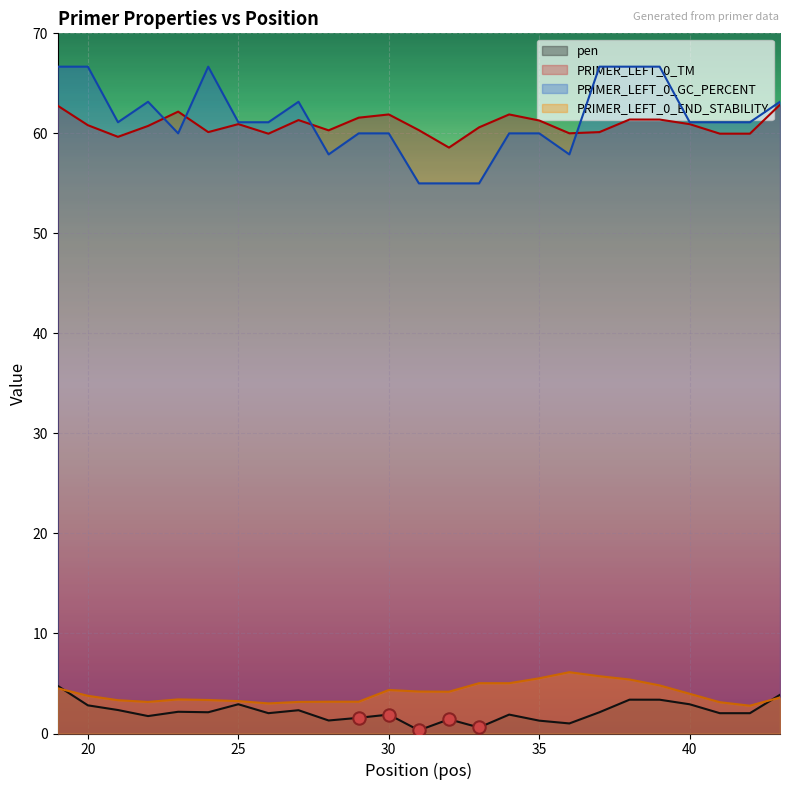

Which series has the largest total across all categories?

PRIMER_LEFT_0_GC_PERCENT